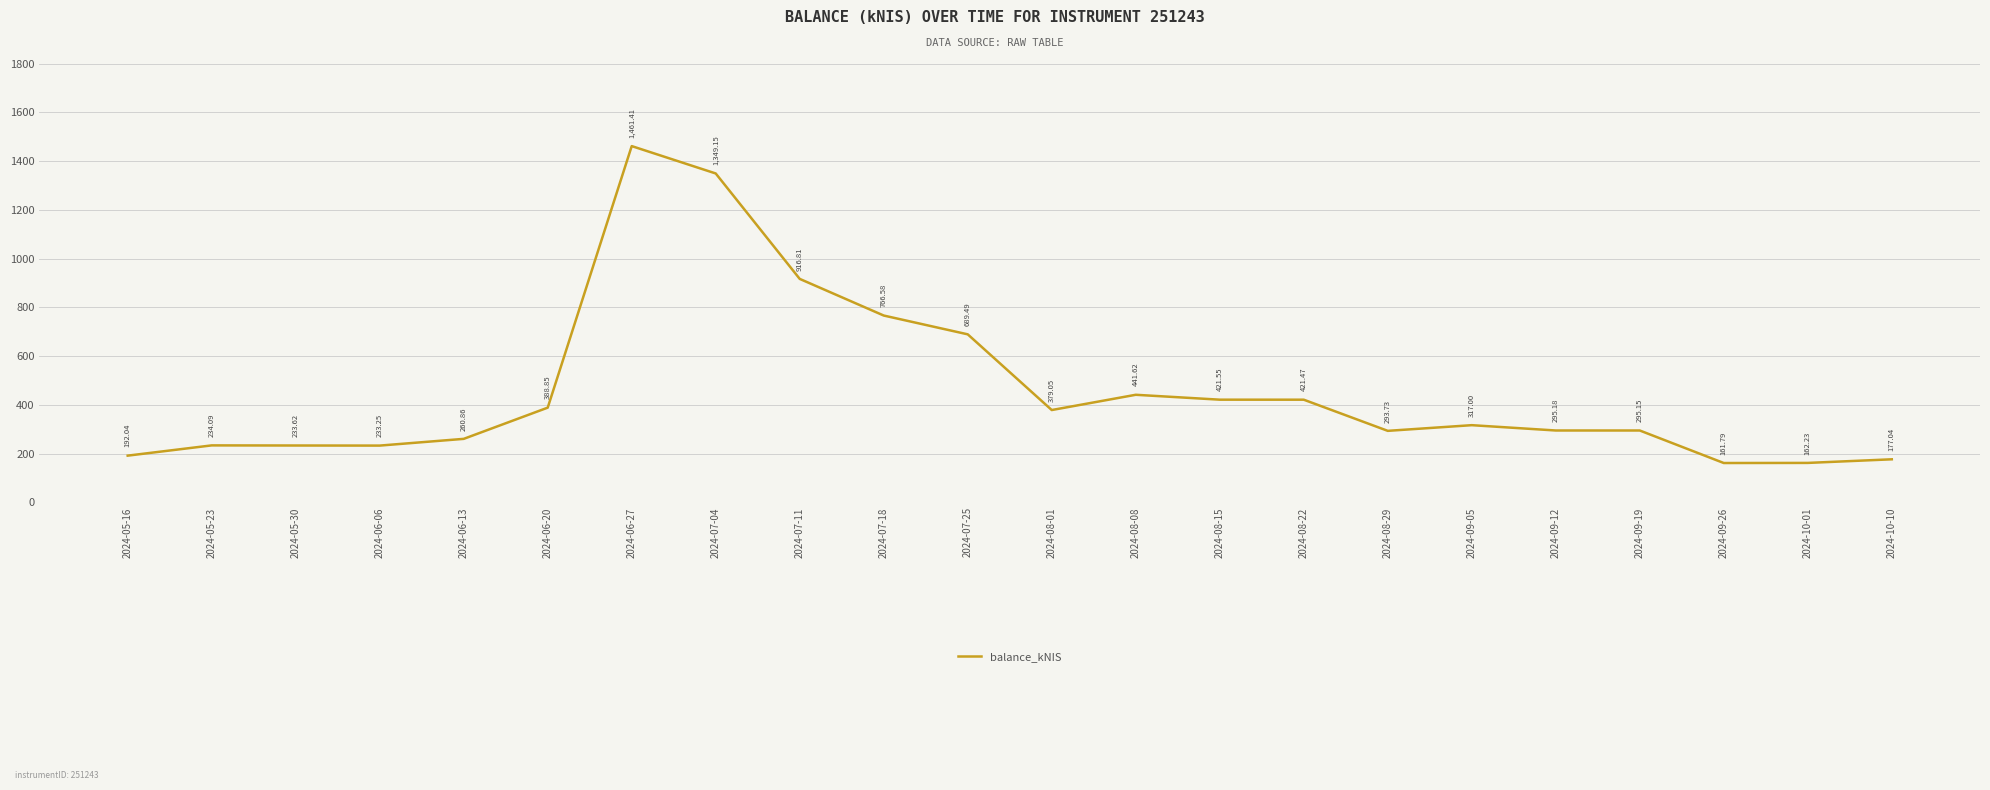

What is the sum of all values?

10092.0